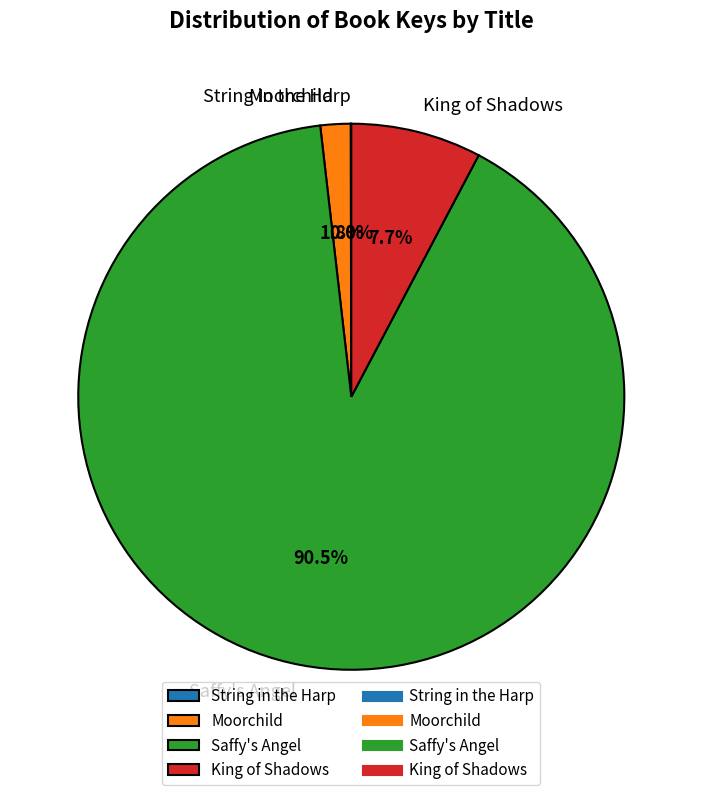

What portion of the pie excludes Saffy's Angel?

9.5%